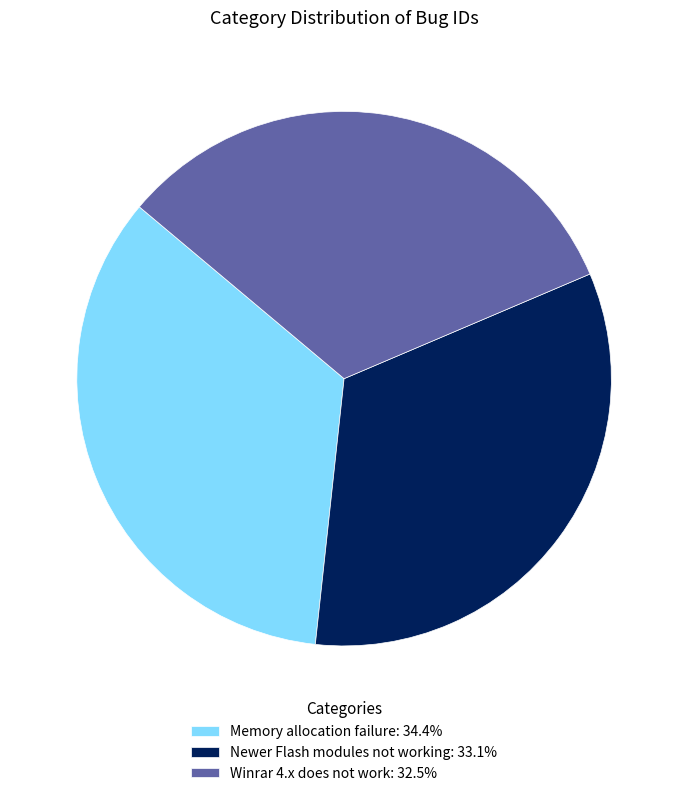

Does Memory allocation failure: 34.4% represent more than half of the total?

No